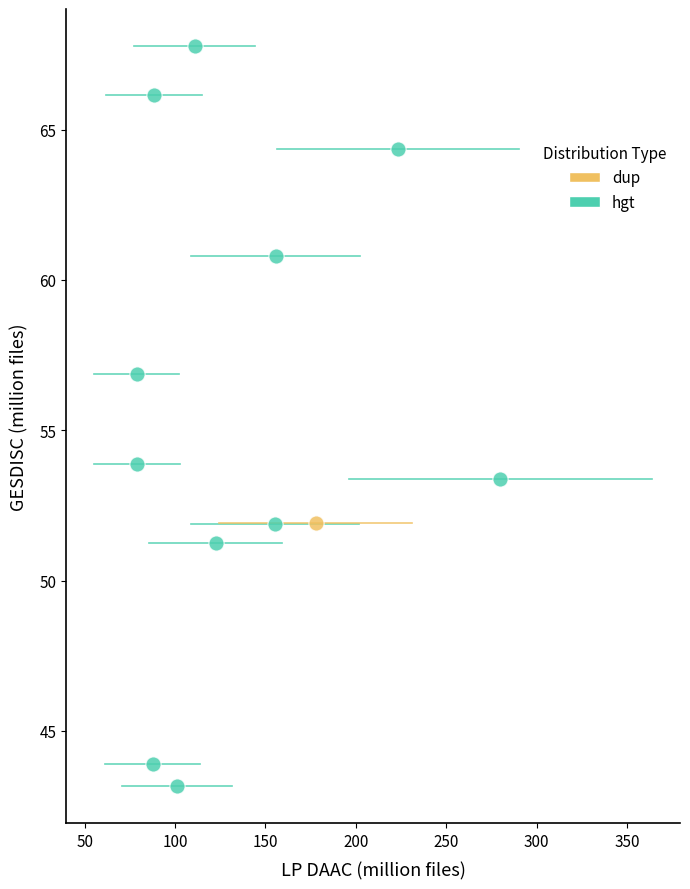

What are all the series names shown in the legend?

dup, hgt